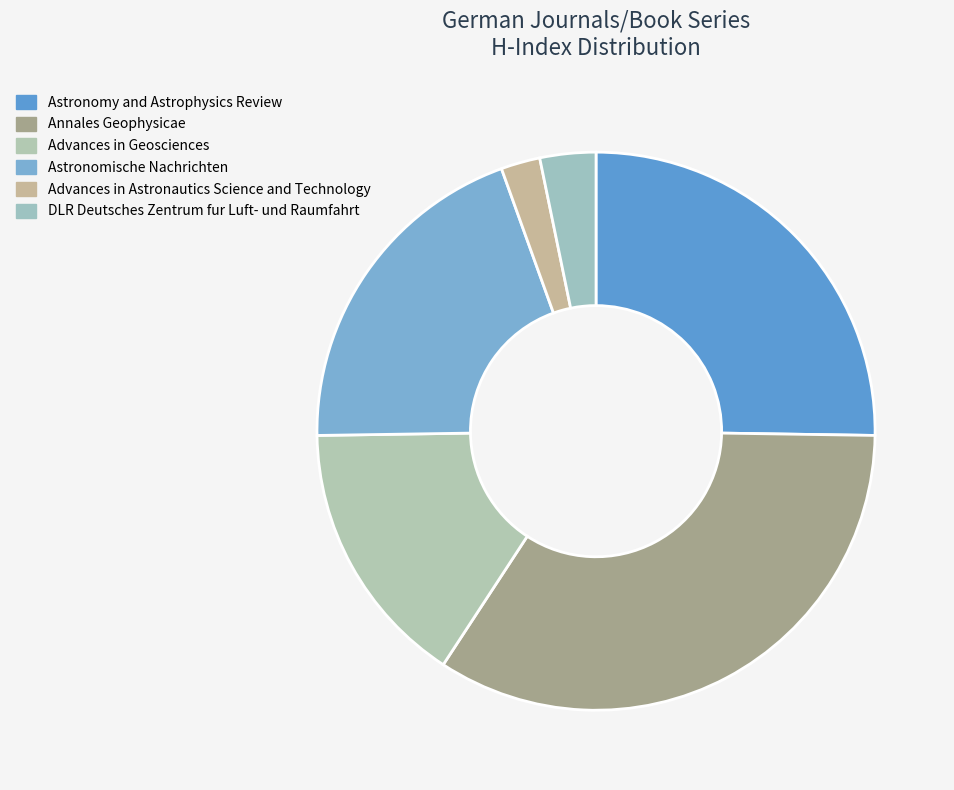

How many slices are in this pie chart?

6